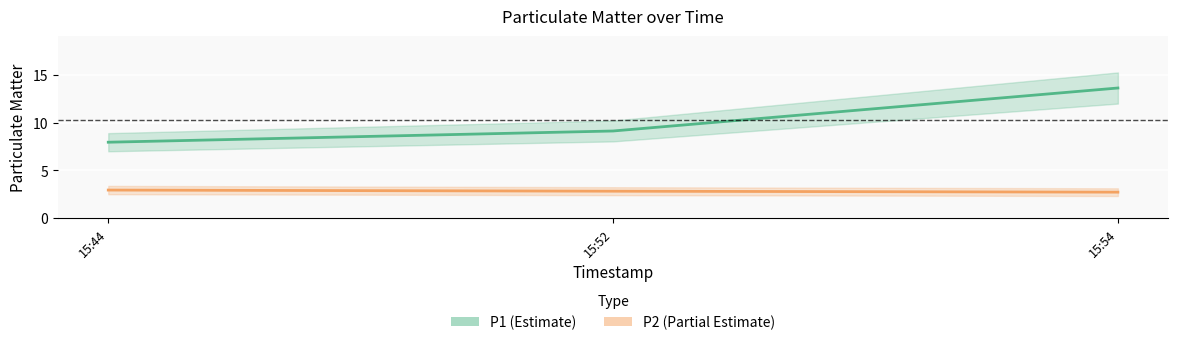

What value does the P2 series have at 15:44?

2.9